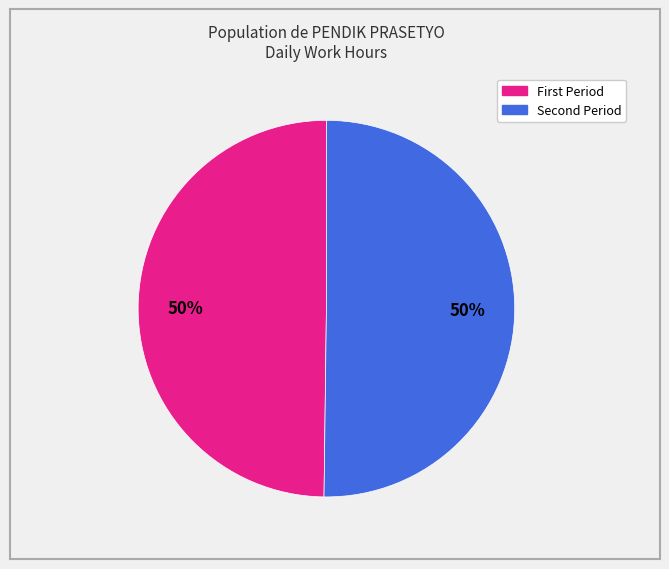

To the nearest percent, what is the average slice percentage?

50%